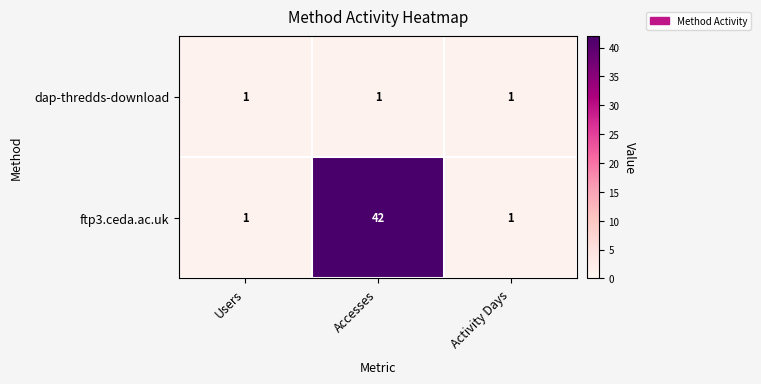

True or false: dap-thredds-download has a value of 1 at Activity Days.

True